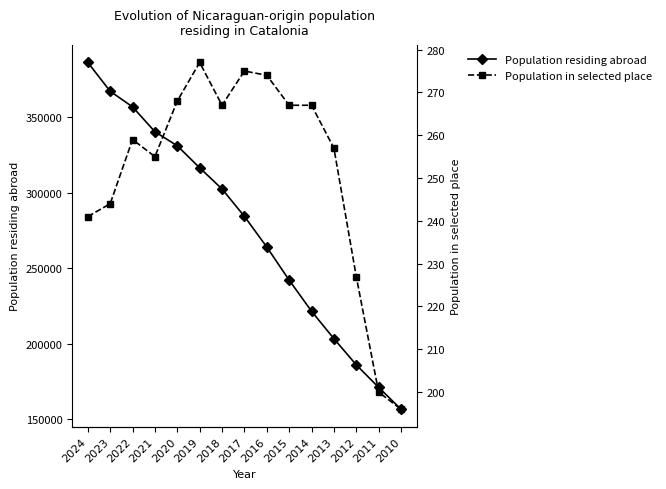

What is the total value across all series at 2011?

171109